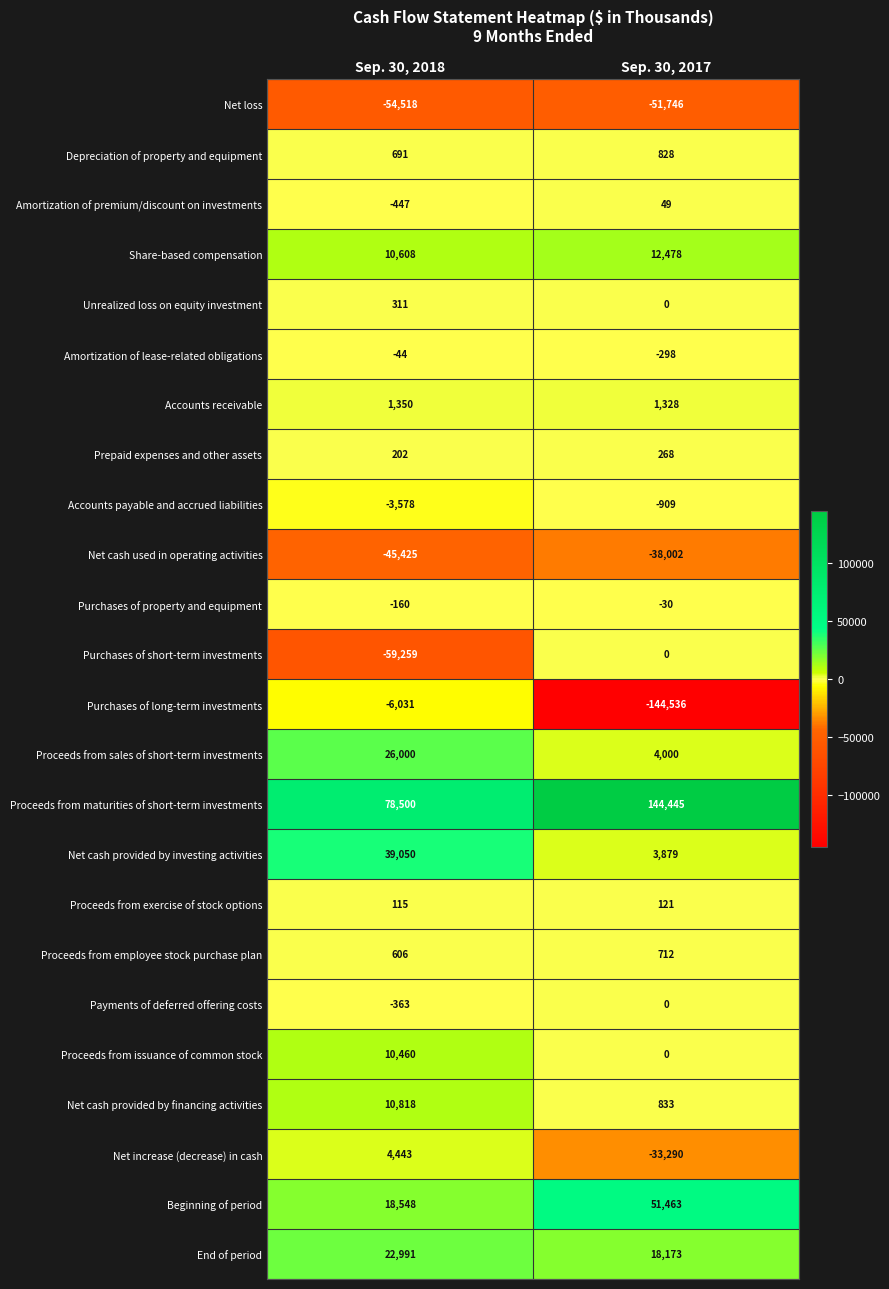

True or false: Accounts payable and accrued liabilities has a value of -3578 at Sep. 30, 2018.

True